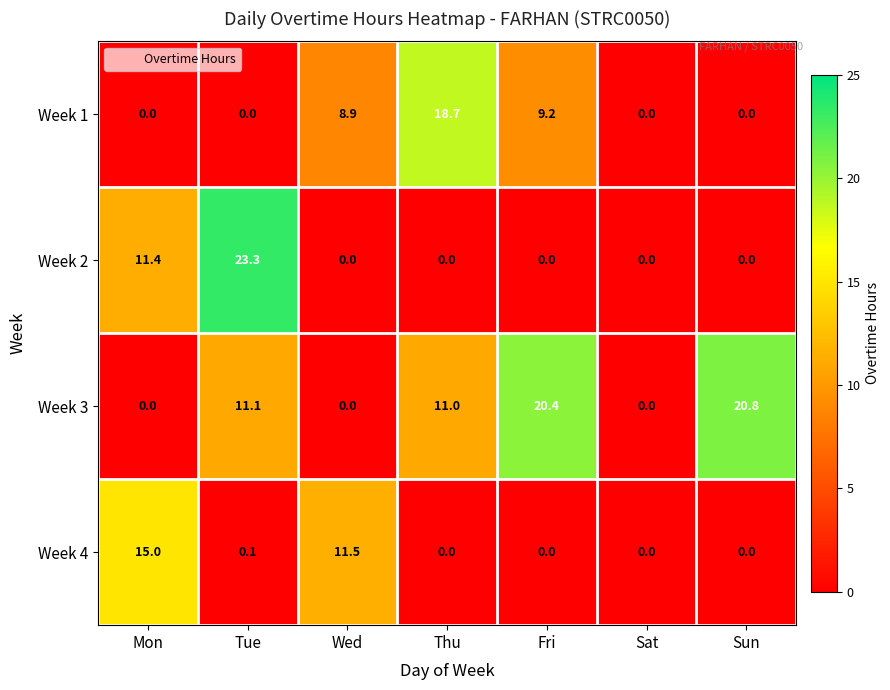

Reading left to right, transcribe all the data shown in this chart.

Week 1: Mon=0.0	Tue=0.0	Wed=8.9	Thu=18.7	Fri=9.2	Sat=0.0	Sun=0.0
Week 2: Mon=11.4	Tue=23.3	Wed=0.0	Thu=0.0	Fri=0.0	Sat=0.0	Sun=0.0
Week 3: Mon=0.0	Tue=11.1	Wed=0.0	Thu=11.0	Fri=20.4	Sat=0.0	Sun=20.8
Week 4: Mon=15.0	Tue=0.1	Wed=11.5	Thu=0.0	Fri=0.0	Sat=0.0	Sun=0.0